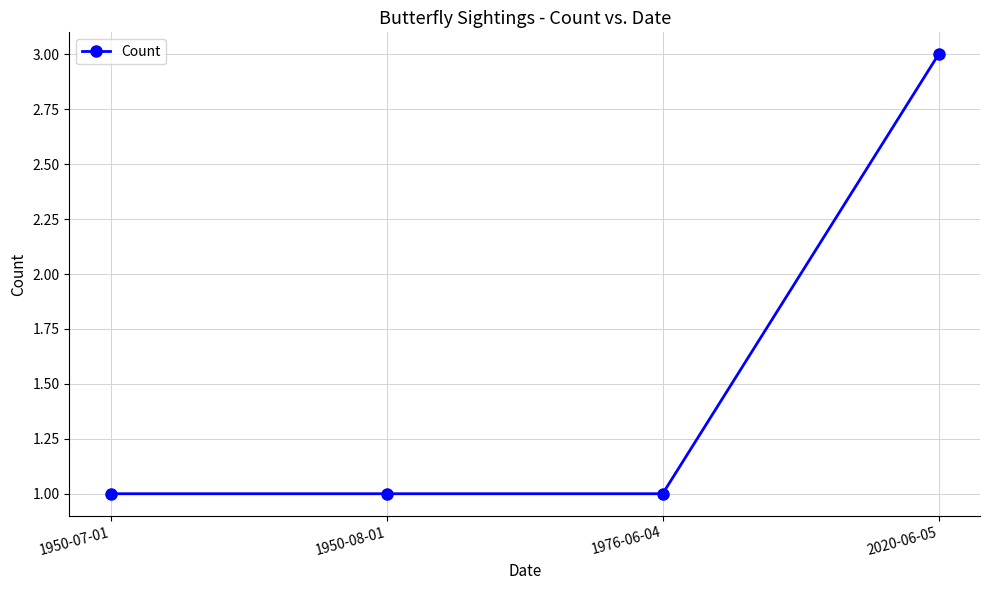

What is the maximum value shown in the chart?

3